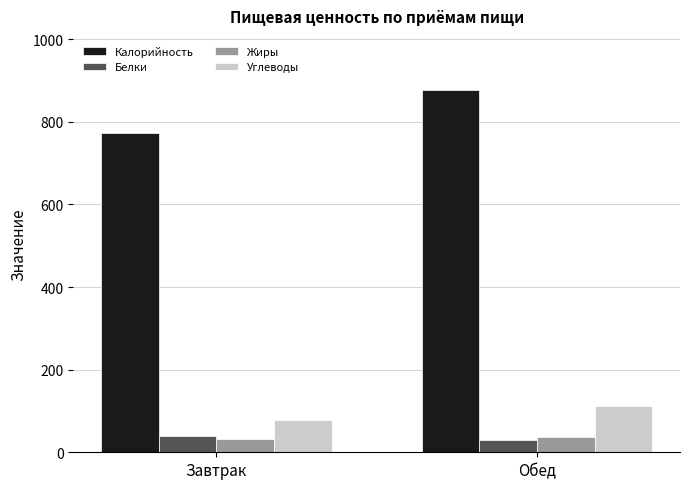

Rank the categories by Калорийность value from highest to lowest.

Обед, Завтрак